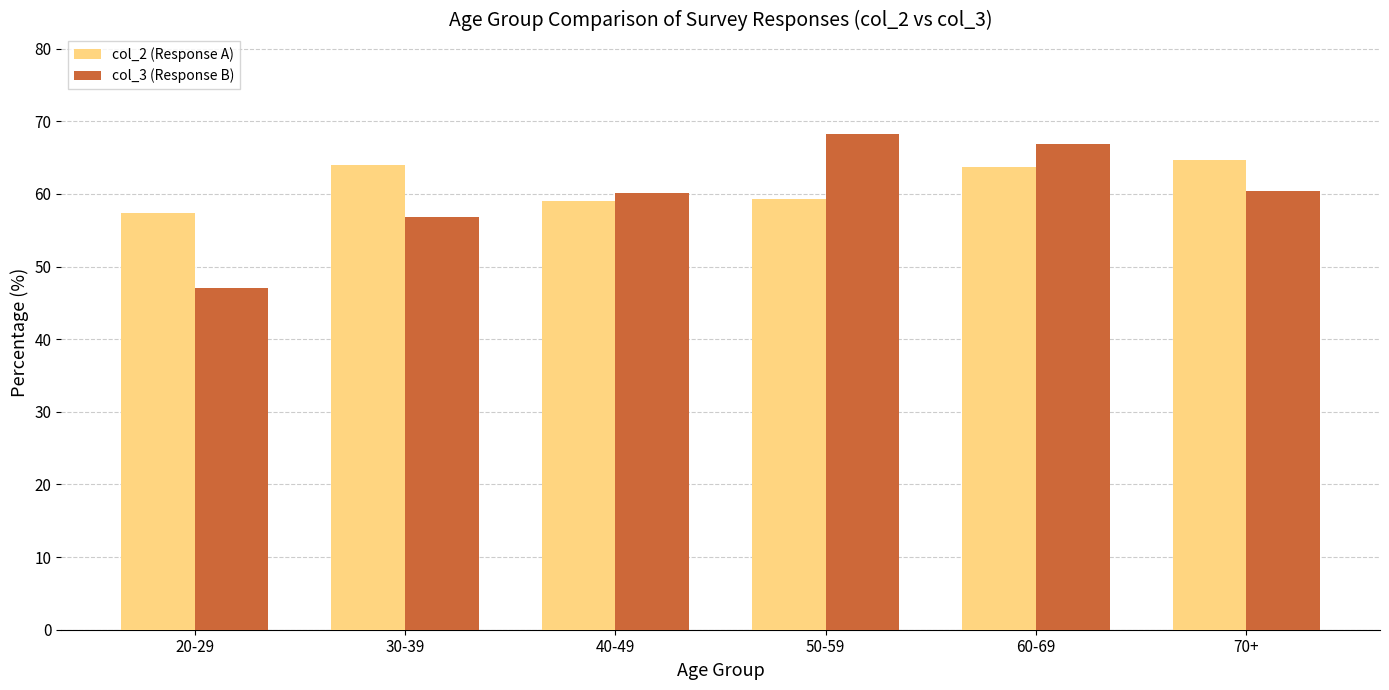

What is the sum of all col_3 (Response B) values?

359.6